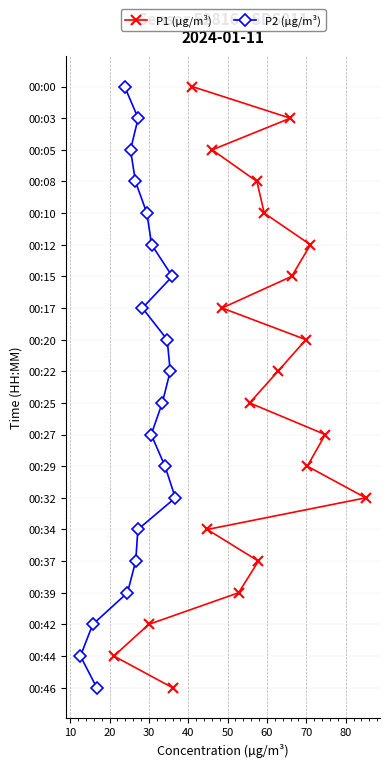

Rank the series by their maximum value, from highest to lowest.

P1 (µg/m³), P2 (µg/m³)